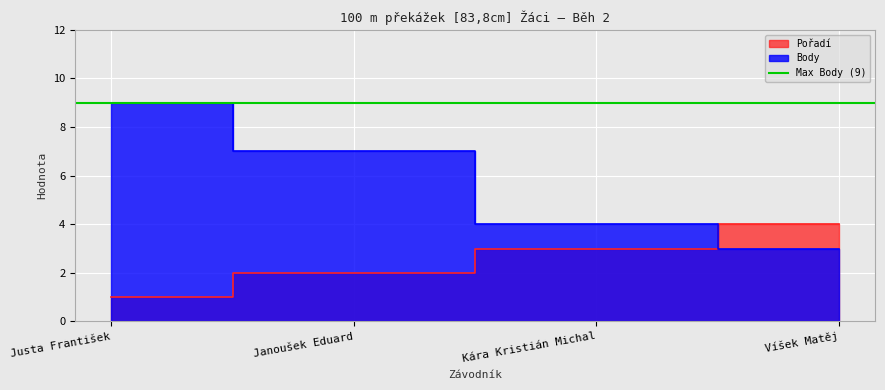

At which label does Pořadí first exceed 3?

Víšek Matěj